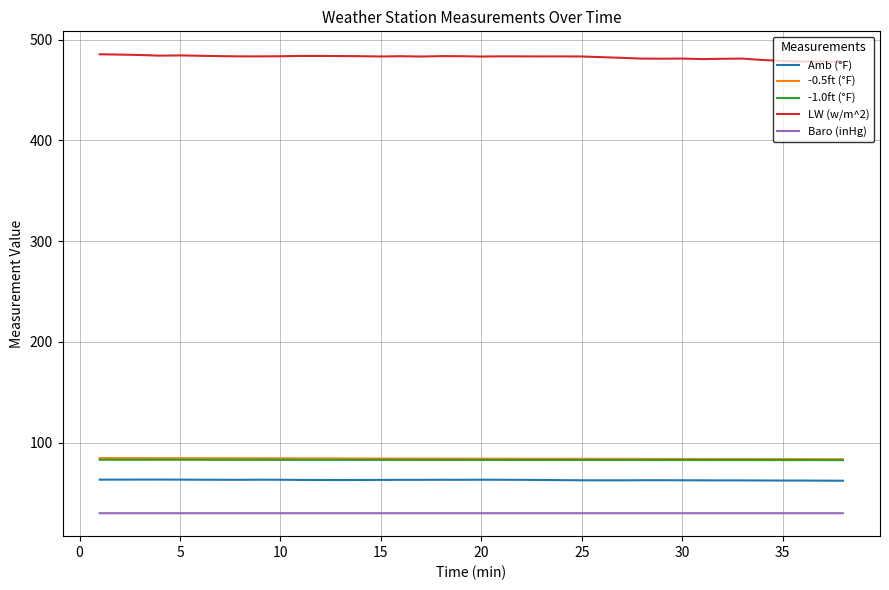

What is the sum of all -0.5ft (°F) values?

3191.6